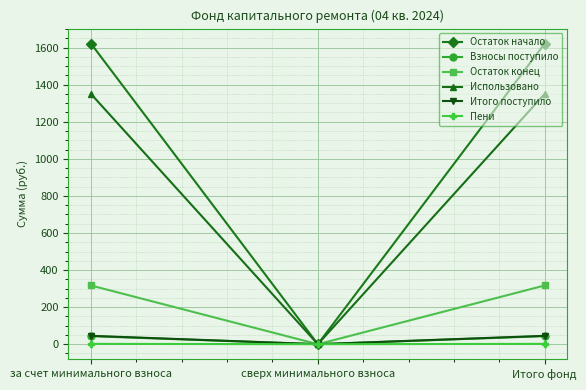

What is the maximum value shown in the chart?

1621.5